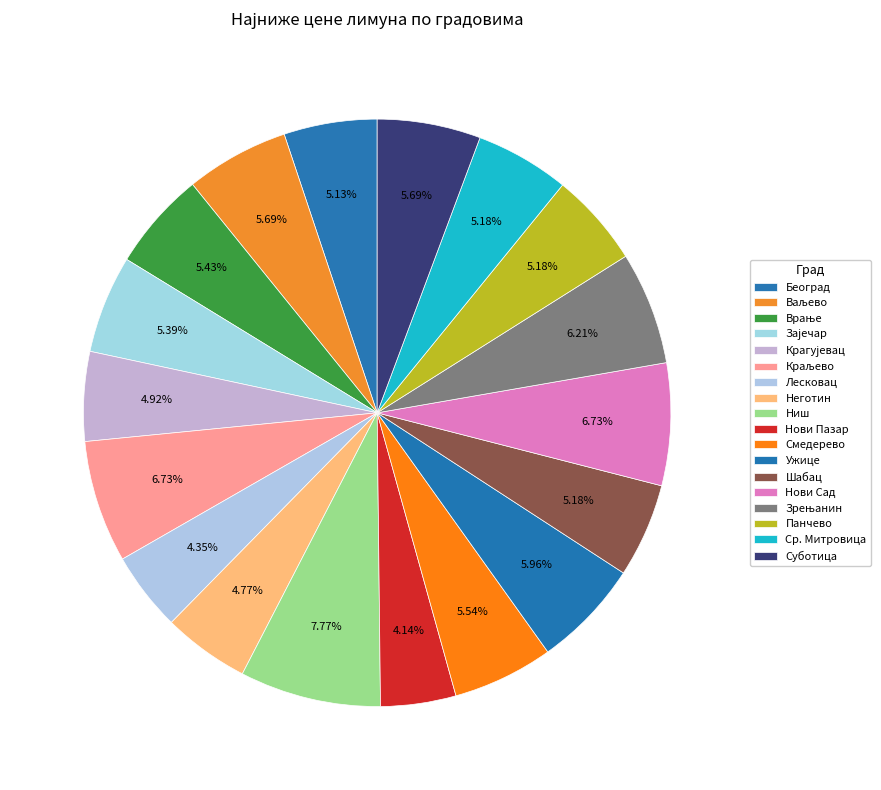

Does Смедерево represent more than half of the total?

No